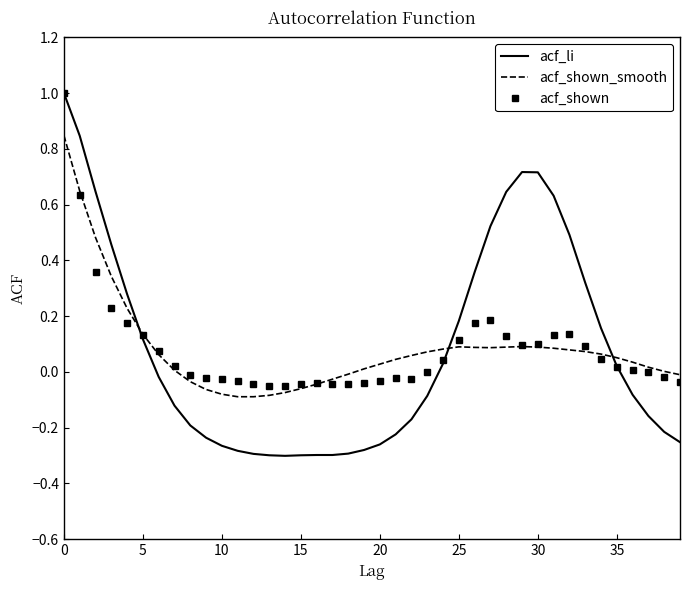

How many times do acf_li and acf_shown_smooth cross each other?

3